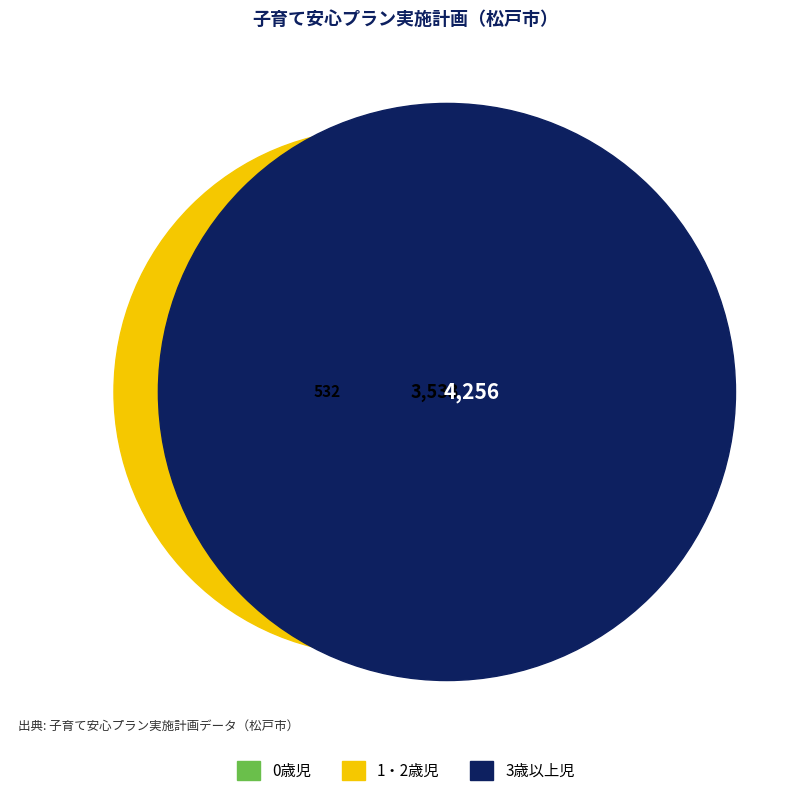

Between 0歳児 and 1・2歳児, which is larger?

1・2歳児